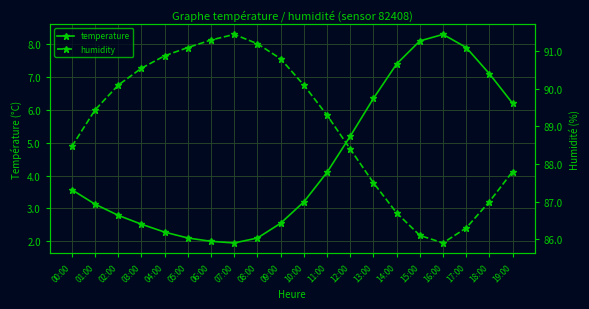

True or false: humidity and temperature cross at least once.

False